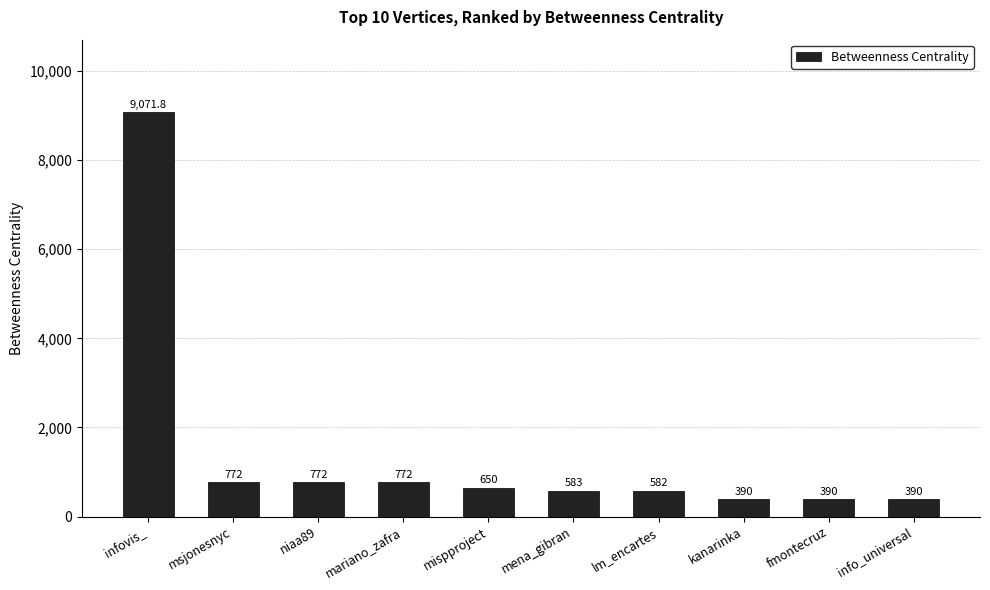

Is it true that the value at lm_encartes is 1026.3?

False